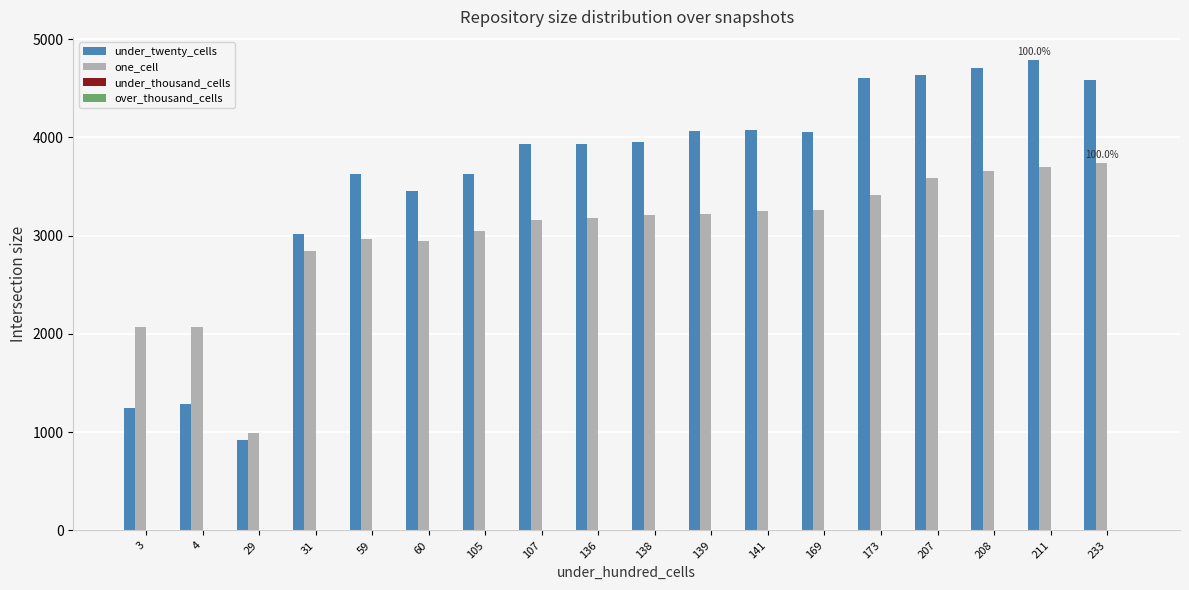

The one_cell series shows 4888 at 169. True or false?

False